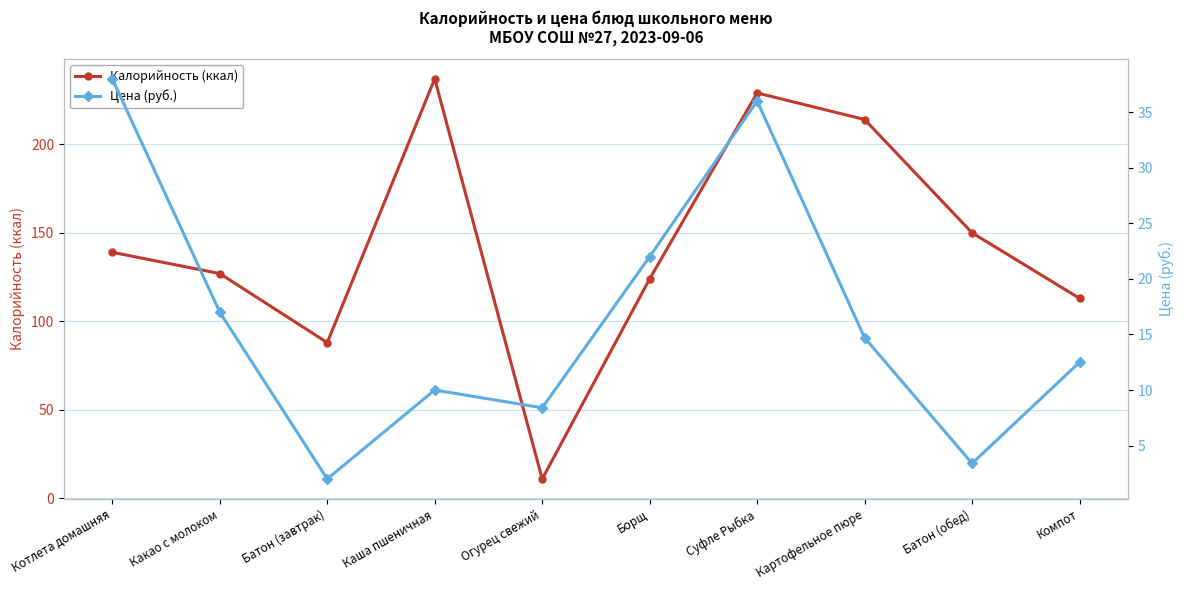

Is this an area chart (filled region under the line)?

No